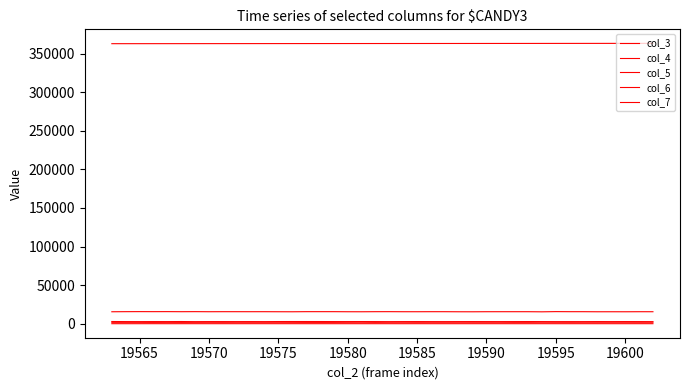

How many lines are shown in the chart?

5